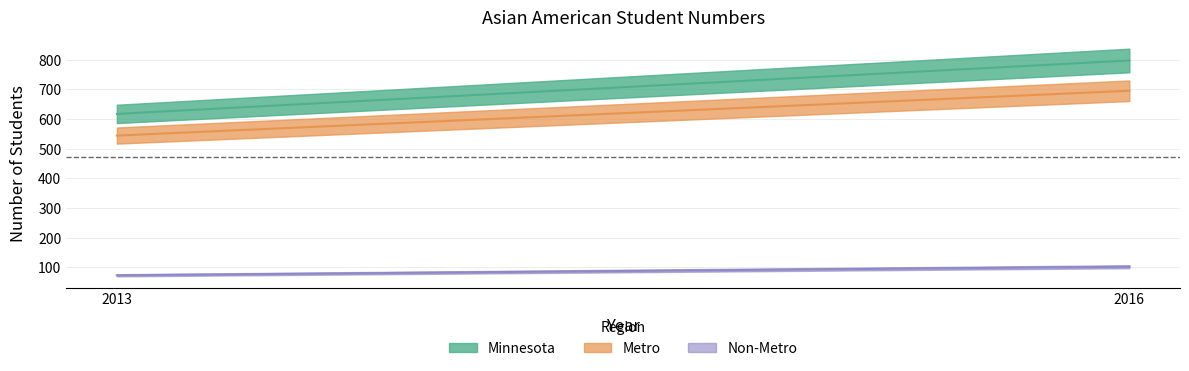

Is it true that Minnesota equals 1074 at 2016?

False